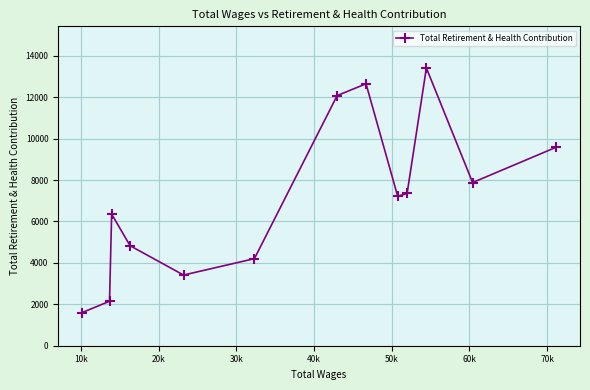

Is this an area chart (filled region under the line)?

No